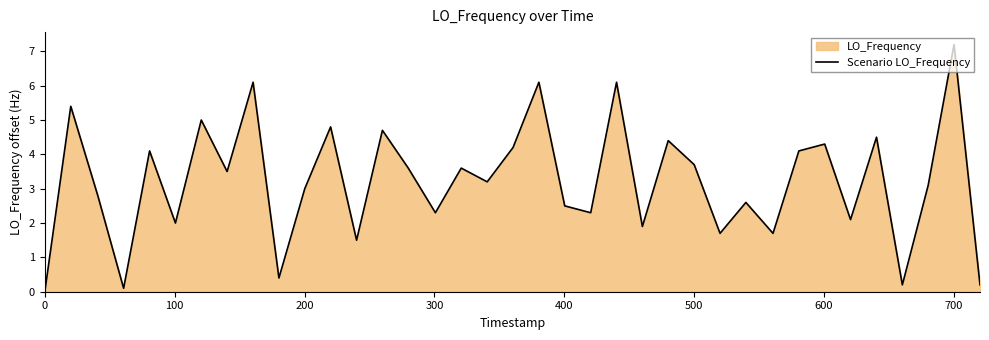

What is the maximum value shown in the chart?

7.2